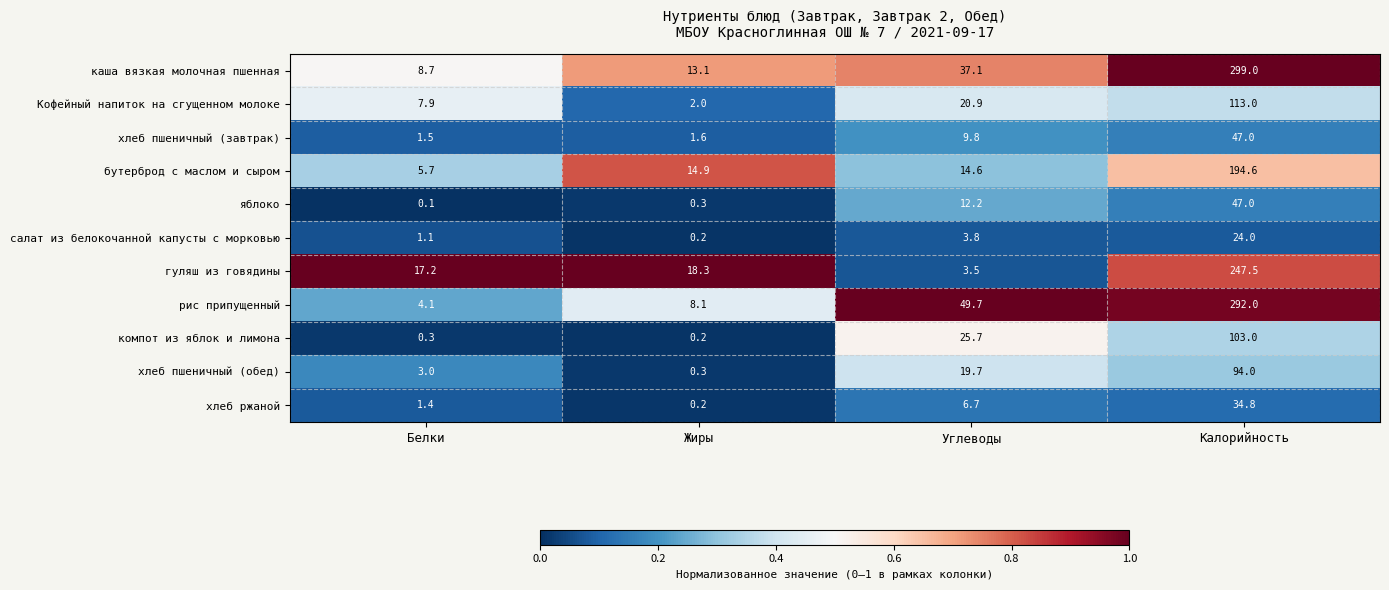

What is the difference between the maximum and second lowest values in the хлеб пшеничный (обед) series?

91.0